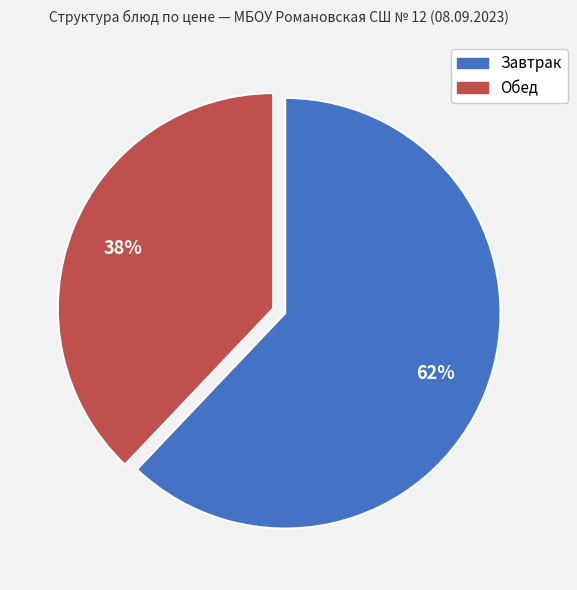

To the nearest percent, what is the difference between the largest and smallest slice percentages?

24%